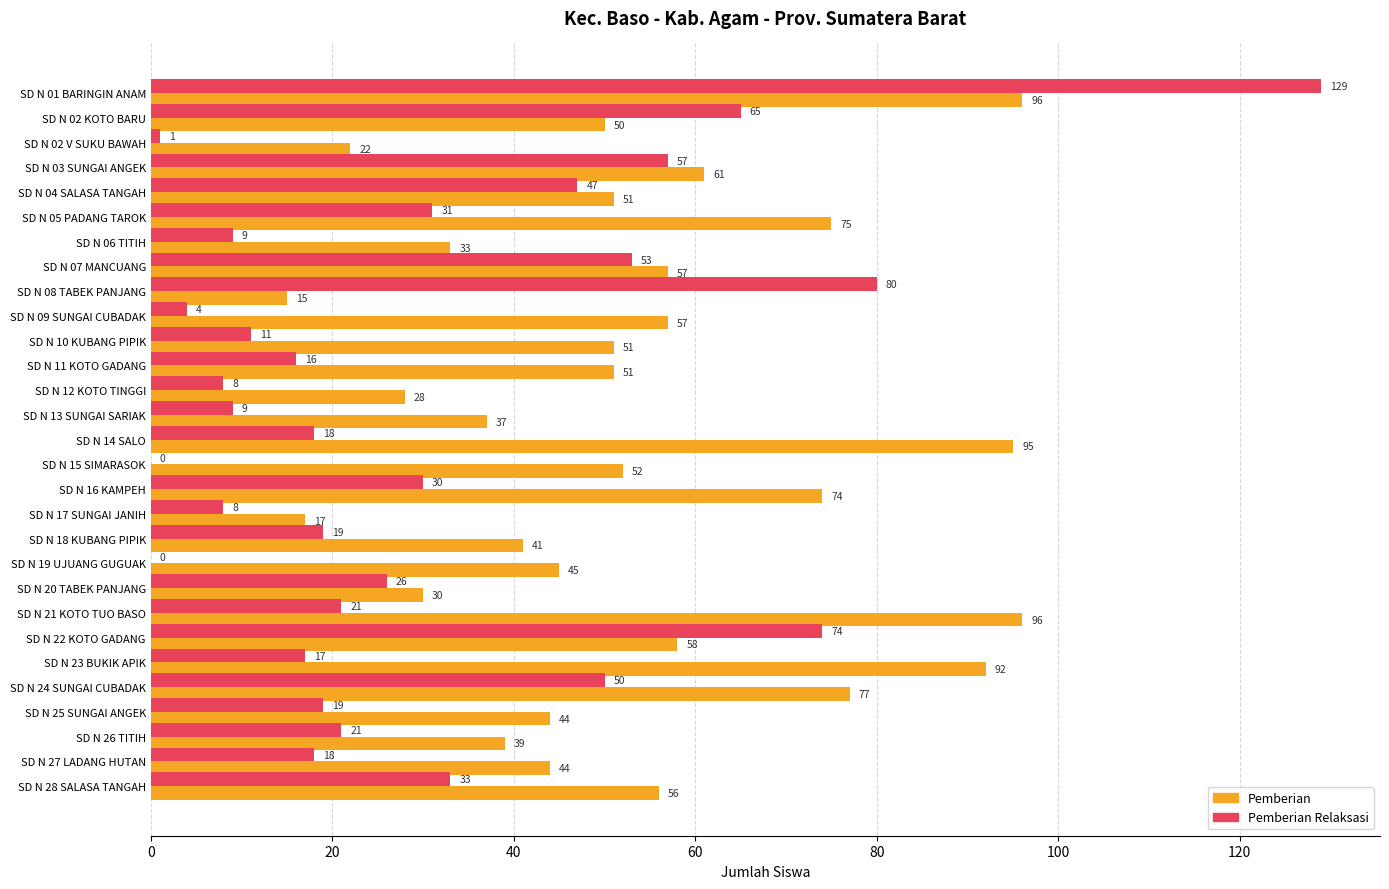

What is the sum of all Pemberian values?

1544